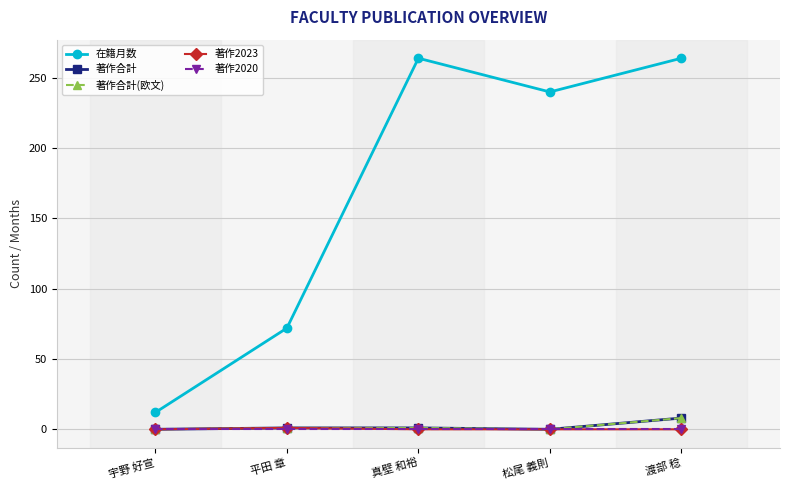

Where is the first local minimum for 著作合計(欧文)?

松尾 義則